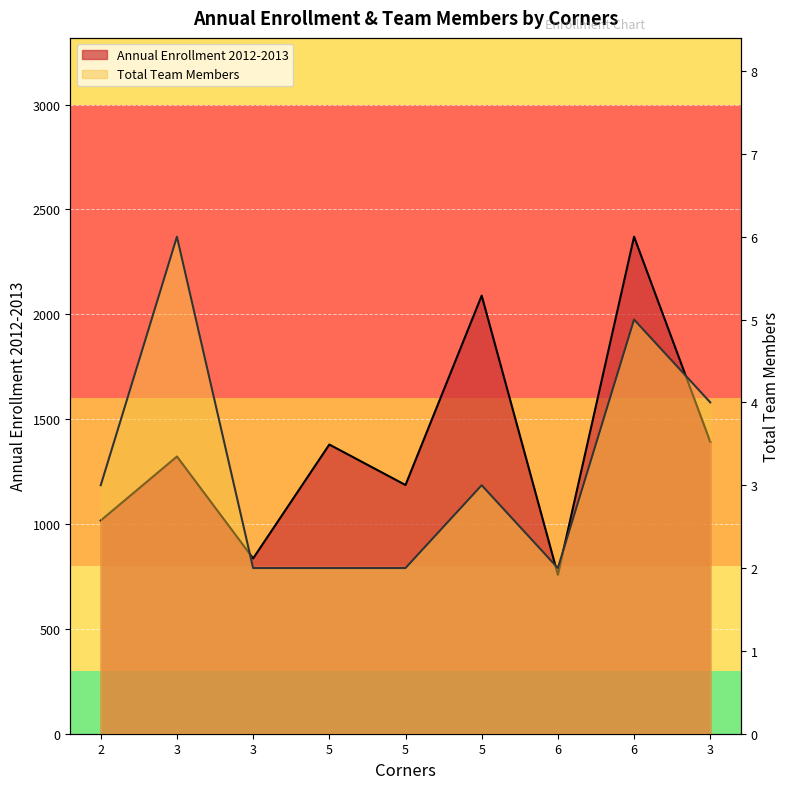

At 5, list the series in order from largest to smallest.

Annual Enrollment 2012-2013, Total Team Members